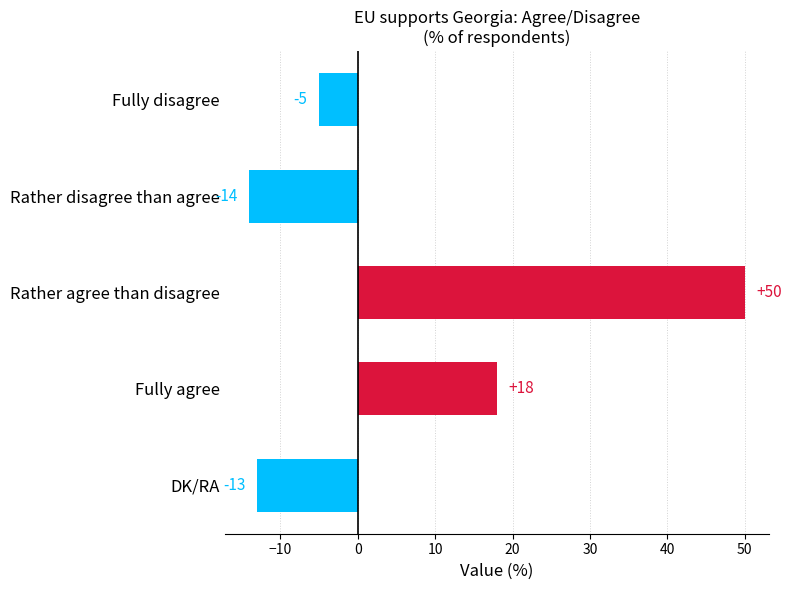

How many bars are there in total?

5